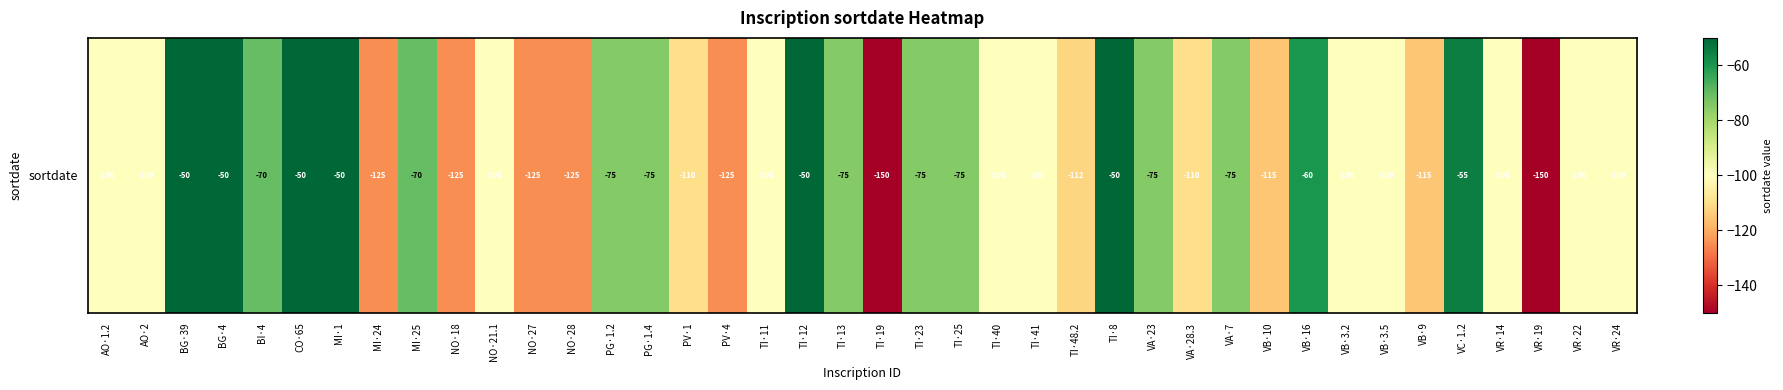

What is the difference between the maximum and minimum values?

100